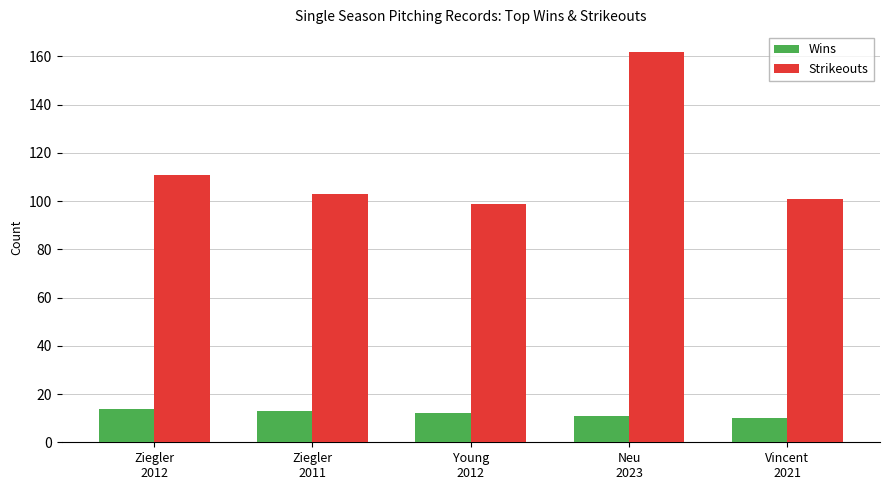

Is it true that Strikeouts equals 65 at Young
2012?

False